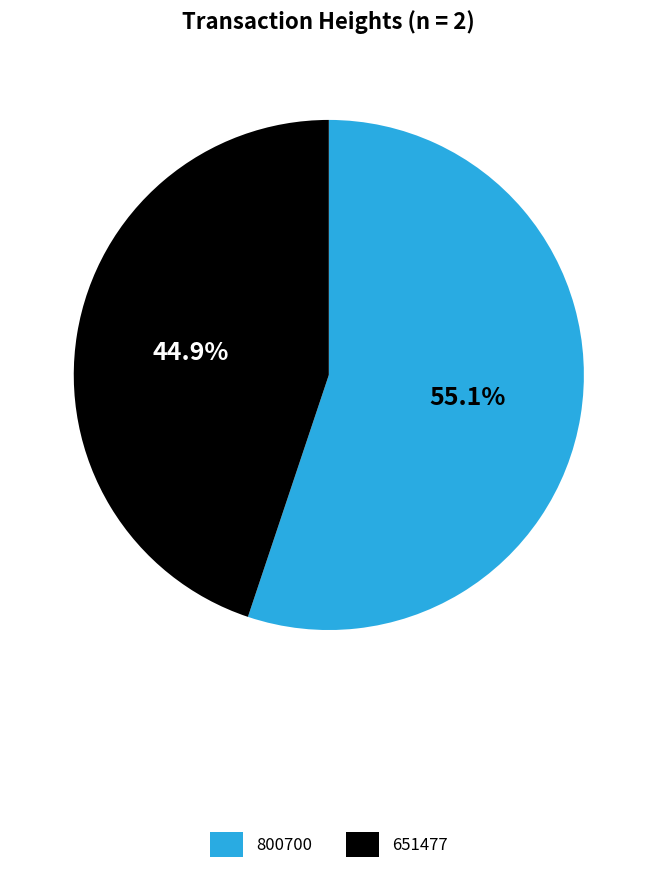

How many slices are in this pie chart?

2